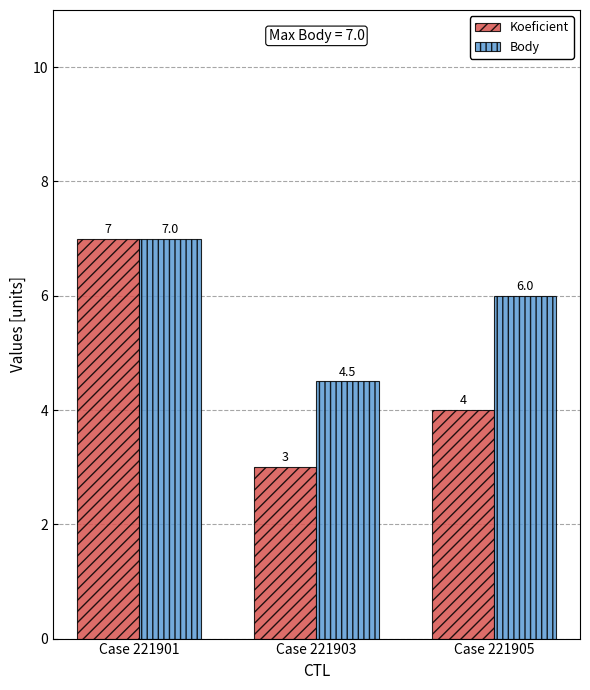

How many distinct data groups are displayed?

2